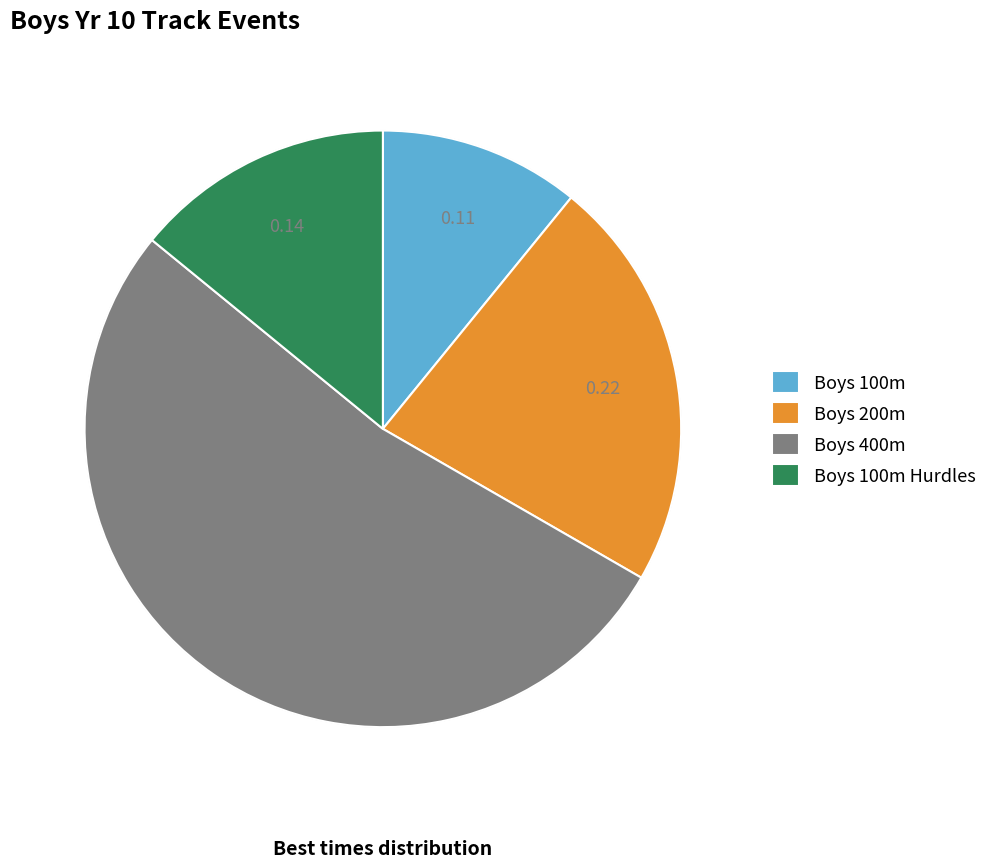

Combined, do Boys 200m and Boys 100m account for over 50%?

No